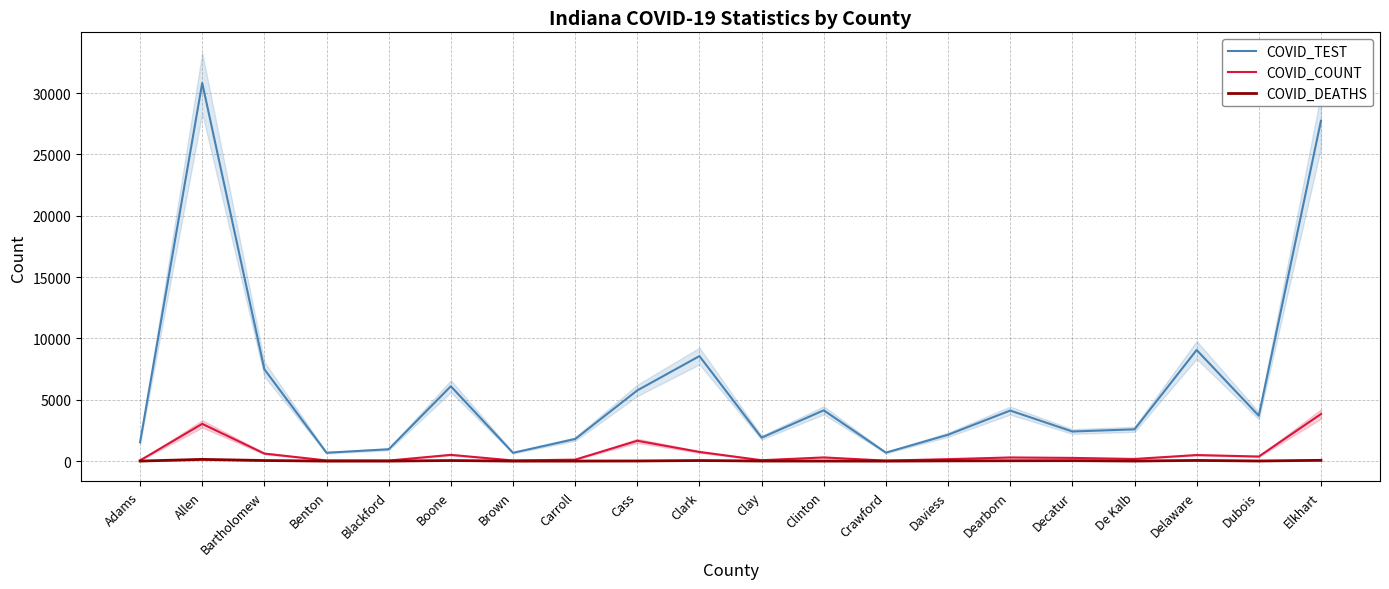

The COVID_COUNT series shows 11 at Benton. True or false?

False